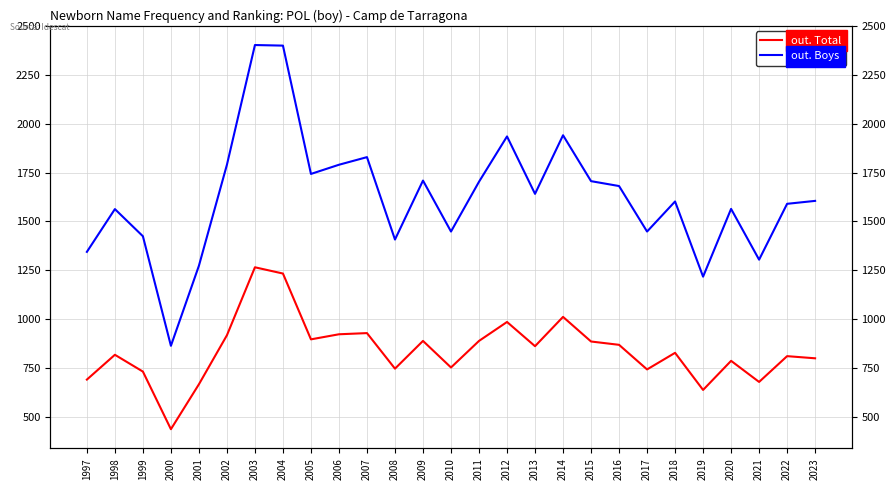

What are all the series names shown in the legend?

out. Total, out. Boys